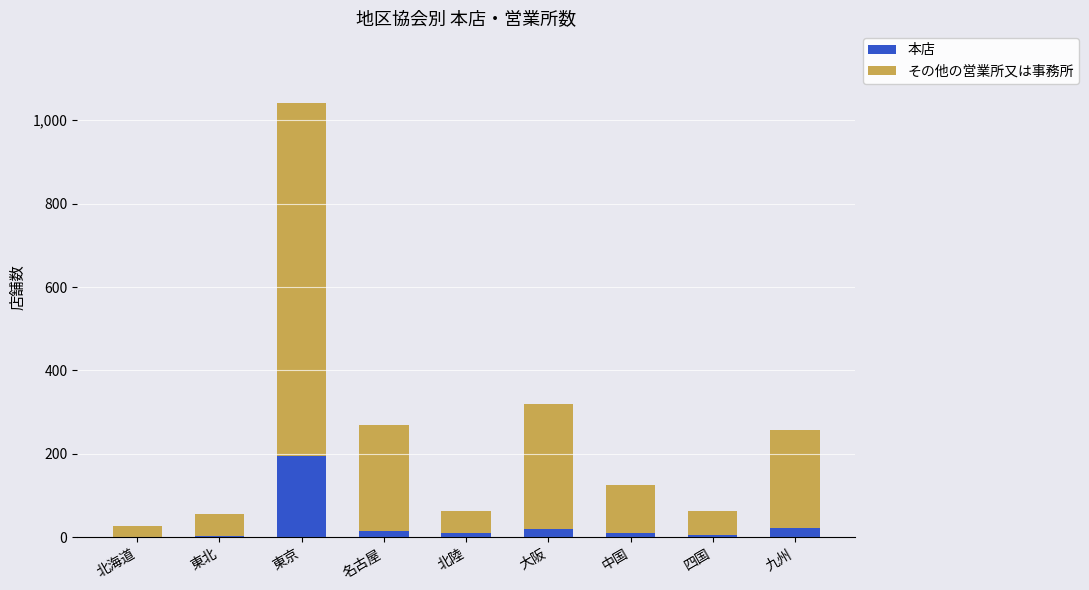

What is the approximate value of 本店 at 東京?

194